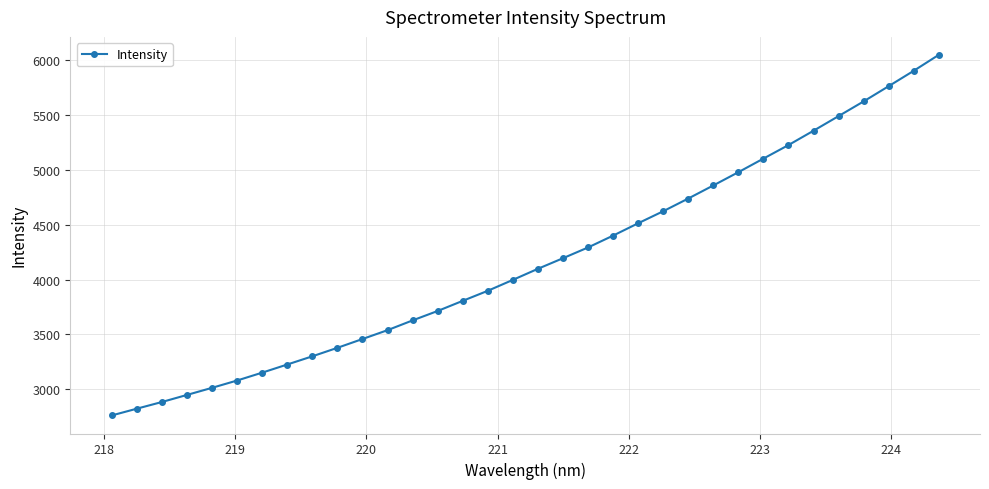

What is the value of the 10th point from the left?

3378.6